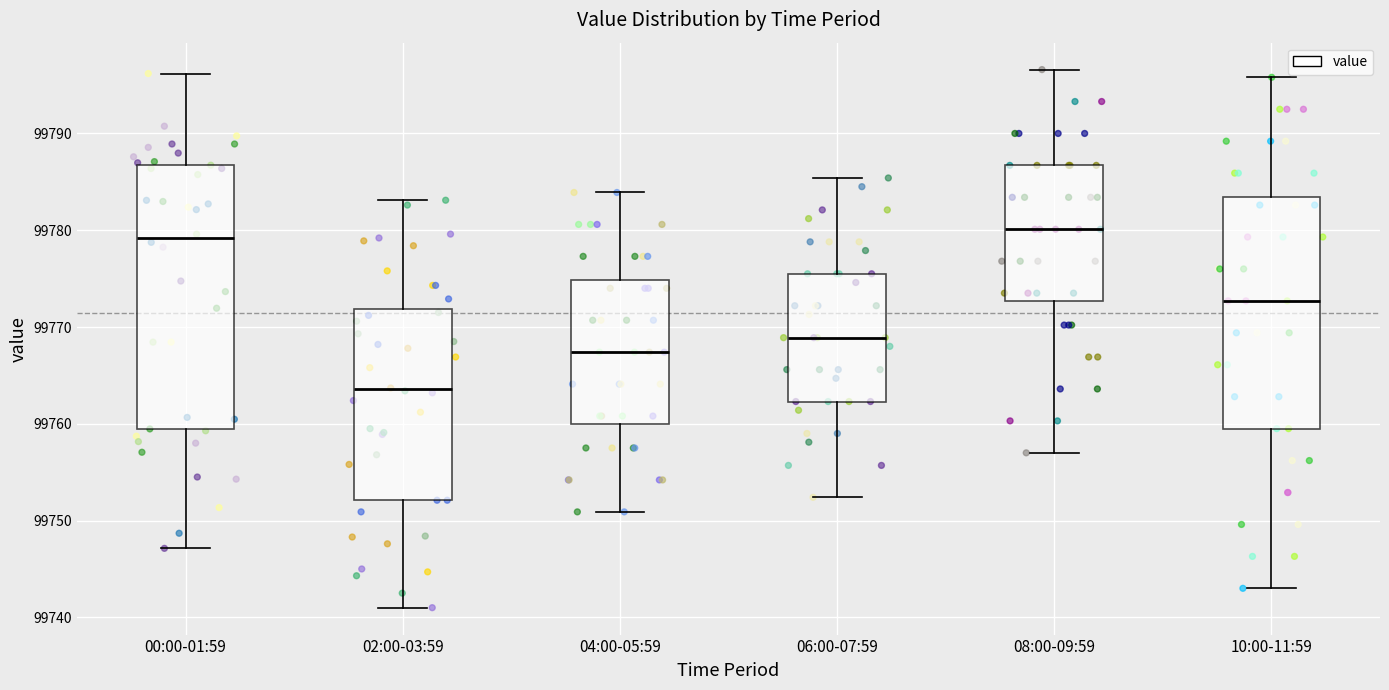

Reading left to right, transcribe this box plot: for each box, give where its median line is, the range the box spans, and where its two whiskers end, as read against the y-axis. The values are not printed on the chart, so give them approximately, as read against the axis.

00:00-01:59: median 99779, box 99759 to 99787, whiskers 99747 to 99796
02:00-03:59: median 99764, box 99752 to 99772, whiskers 99741 to 99783
04:00-05:59: median 99767, box 99760 to 99775, whiskers 99751 to 99784
06:00-07:59: median 99769, box 99762 to 99776, whiskers 99752 to 99785
08:00-09:59: median 99780, box 99773 to 99787, whiskers 99757 to 99797
10:00-11:59: median 99773, box 99760 to 99783, whiskers 99743 to 99796